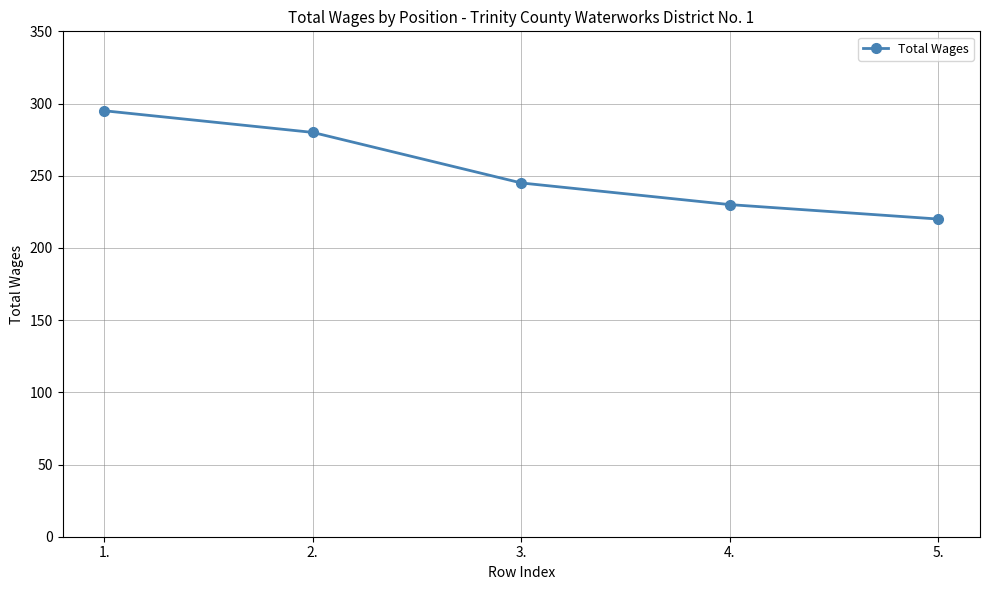

Where does the data first go above 245?

1.